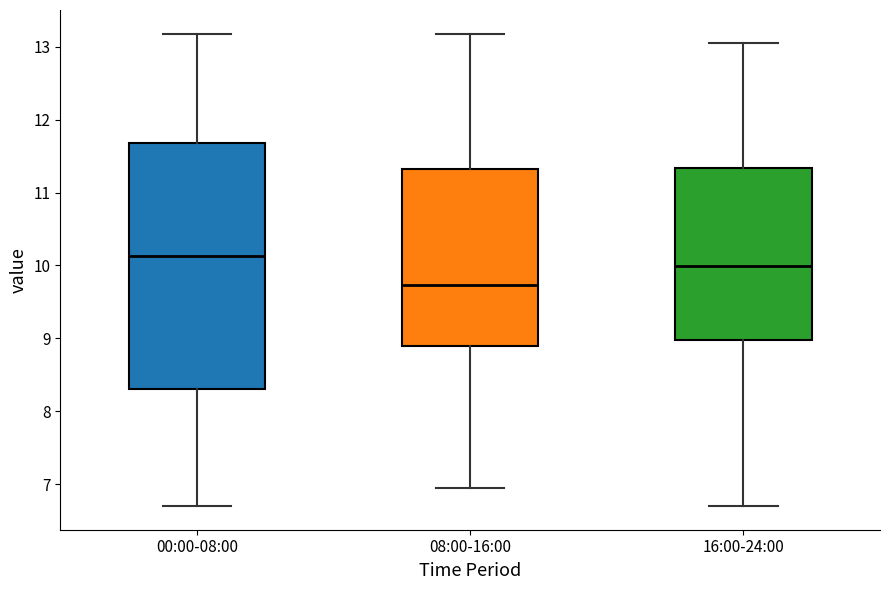

Which box is the tallest, from its lower edge to its upper edge?

00:00-08:00